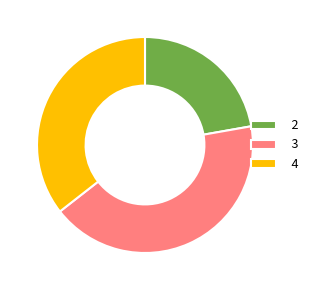

The 3 slice represents 30% of the pie. True or false?

False